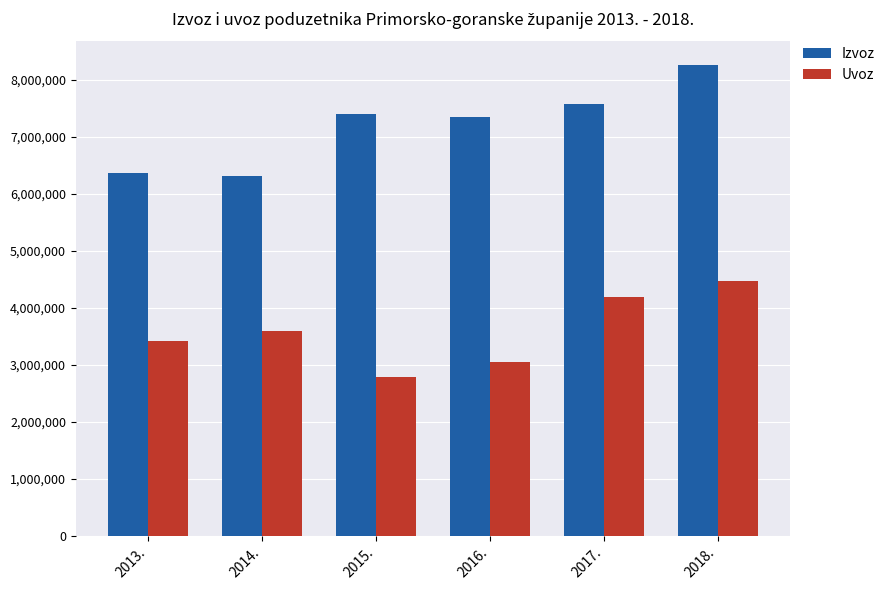

How many data points in Izvoz are less than 7392528?

3